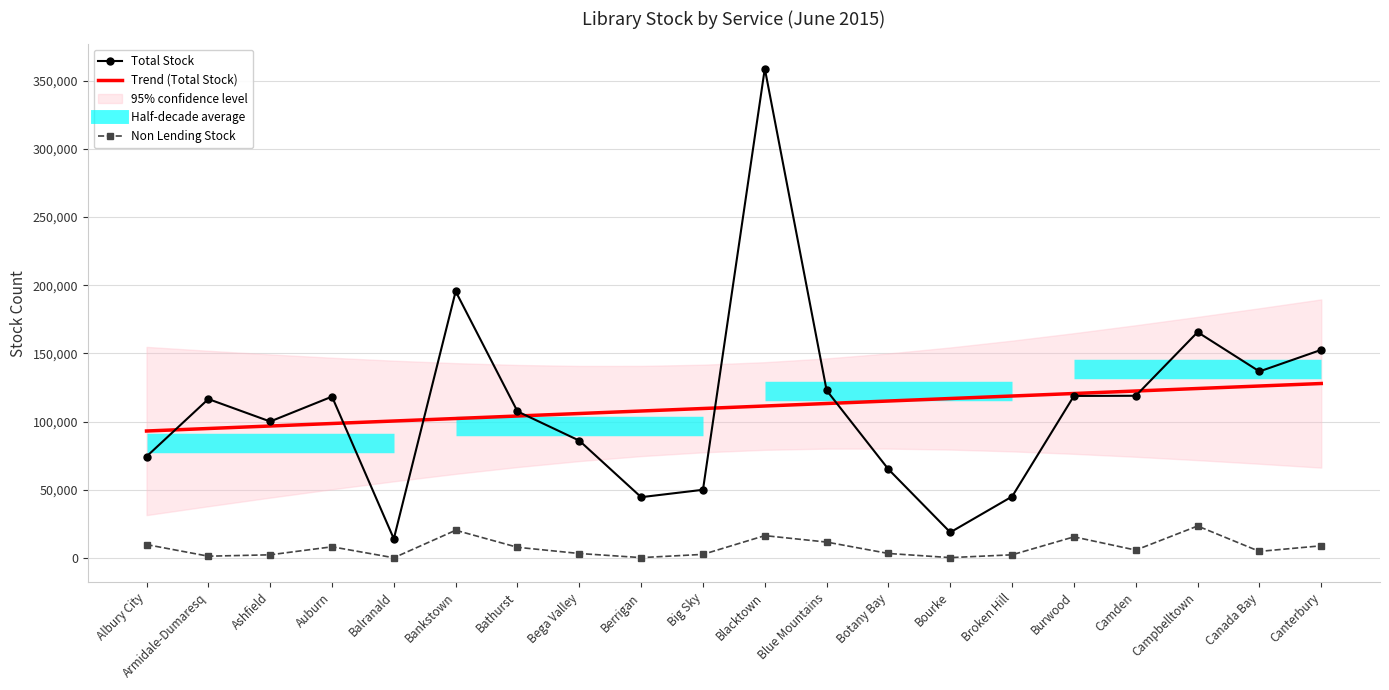

Which series has the largest total across all categories?

Trend (Total Stock)